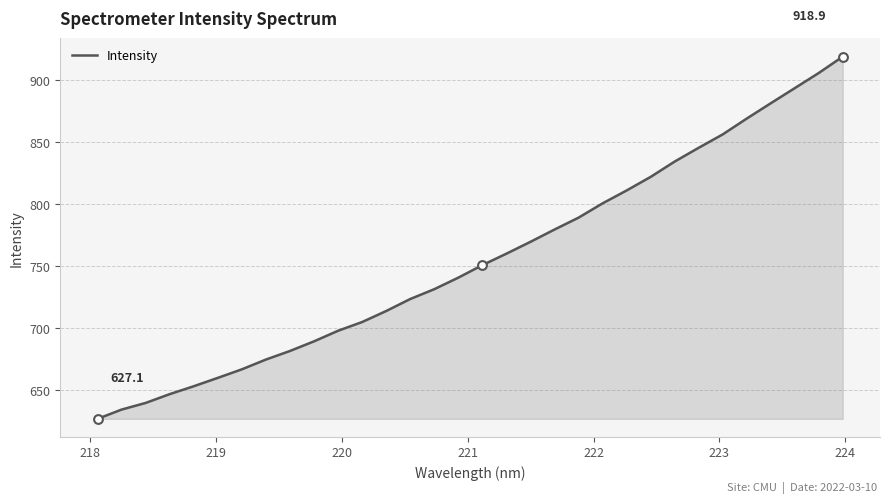

What is the smallest value displayed?

627.1